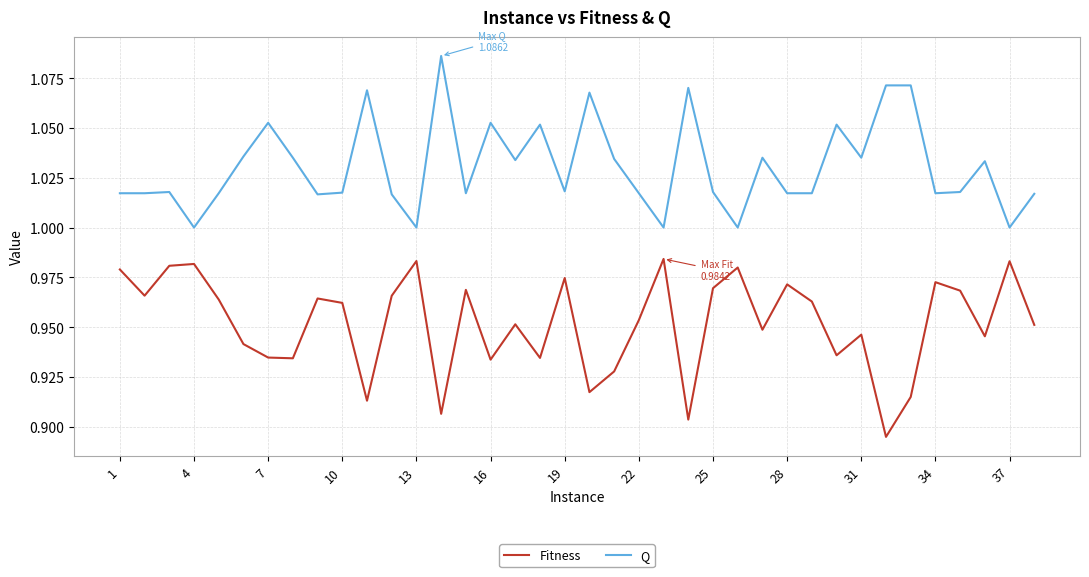

List the series in order of their overall mean, highest first.

Q, Fitness